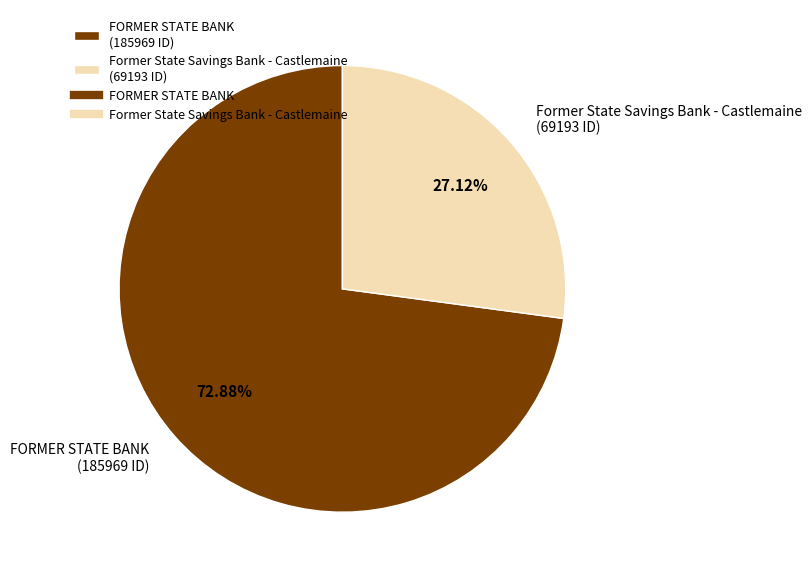

How many slices are in this pie chart?

2